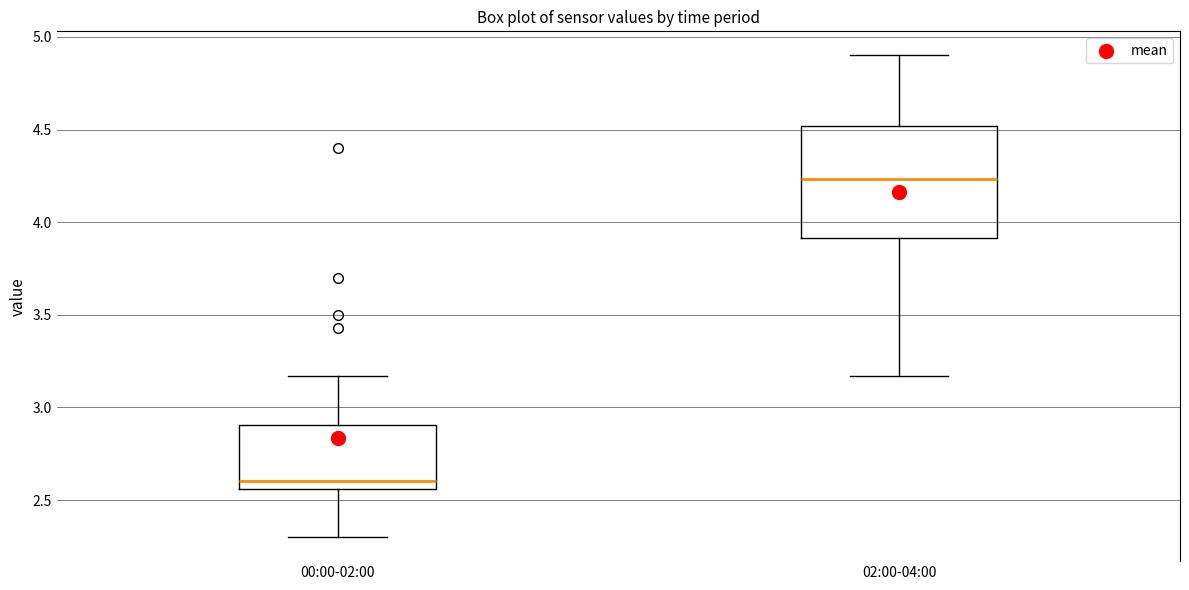

Which box has the lowest median line?

00:00-02:00